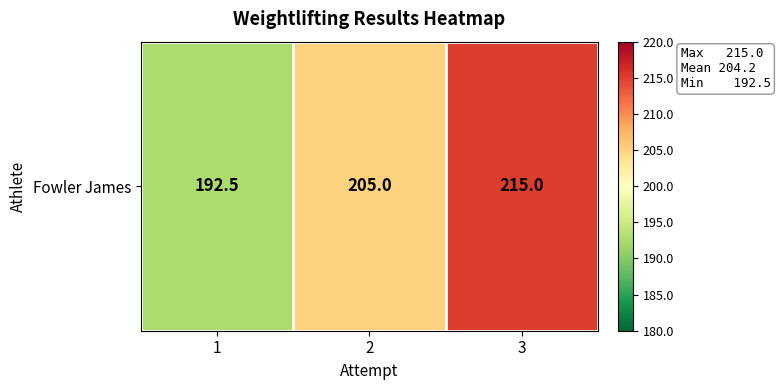

What is the change in value from 1 to 2?

+12.5